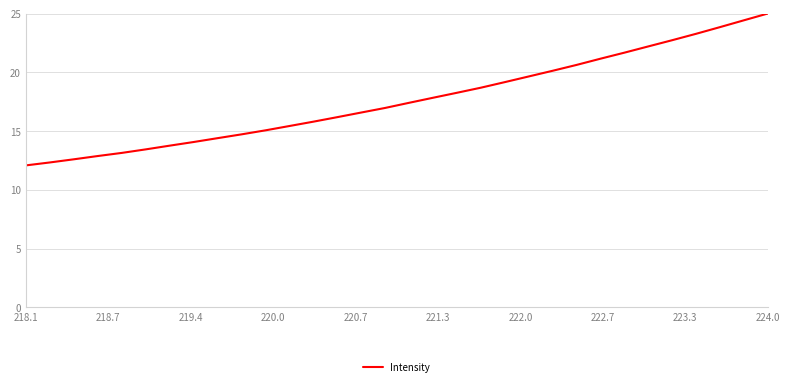

What is the smallest value displayed?

12.1